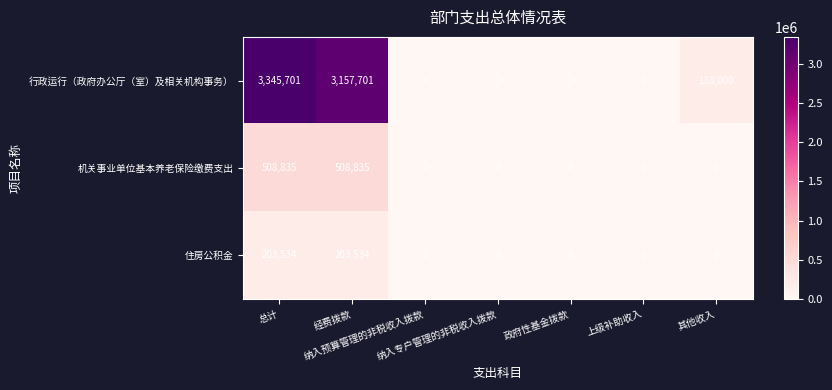

How many data points does each series have?

7